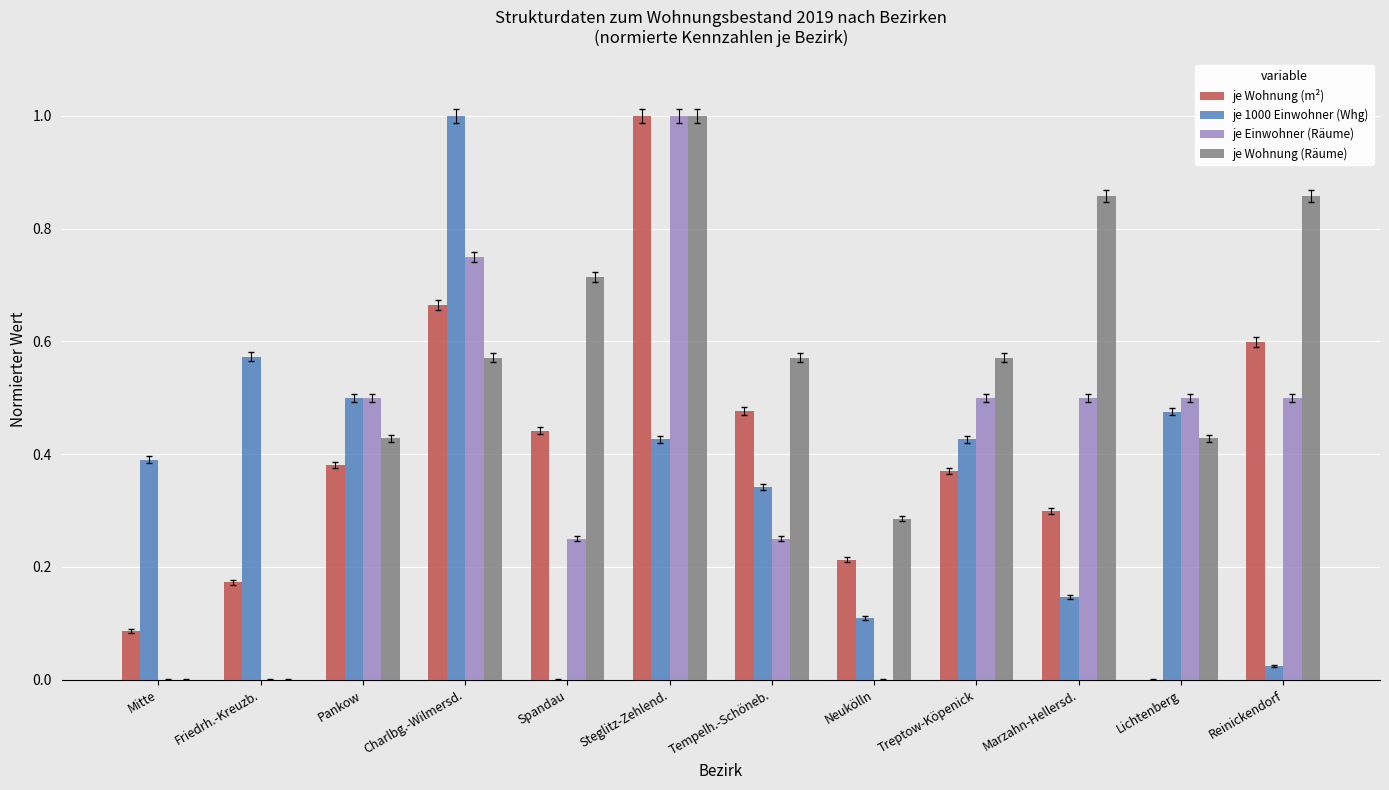

Between Friedrh.-Kreuzb. and Marzahn-Hellersd., which series saw the biggest shift?

je Wohnung (Räume)